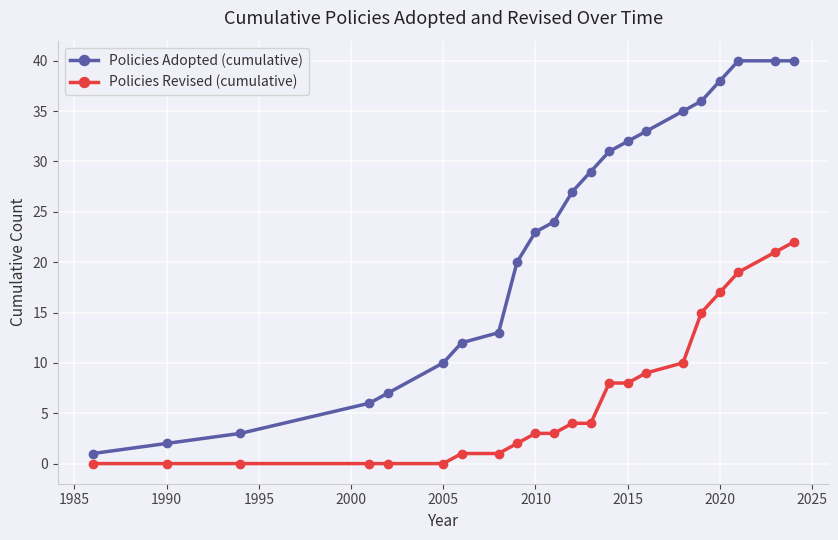

What is the average value of the Policies Adopted (cumulative) series?

23